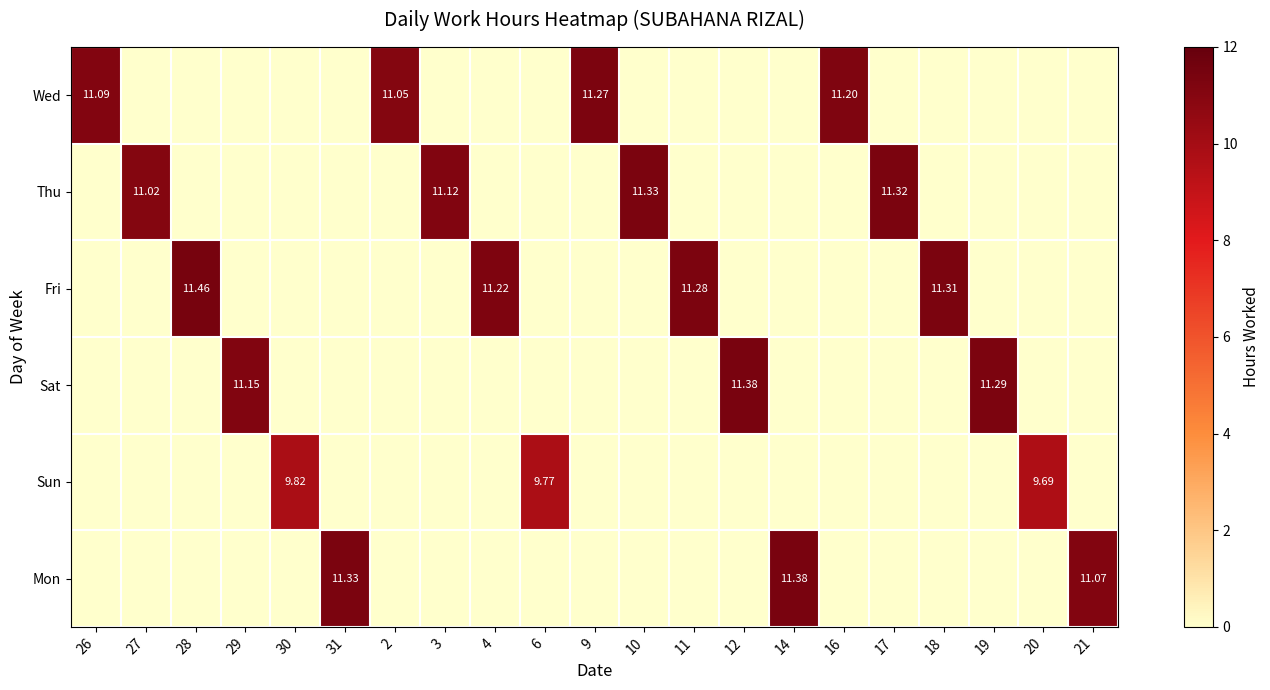

At 3, list the series in order from largest to smallest.

Thu, Wed, Fri, Sat, Sun, Mon